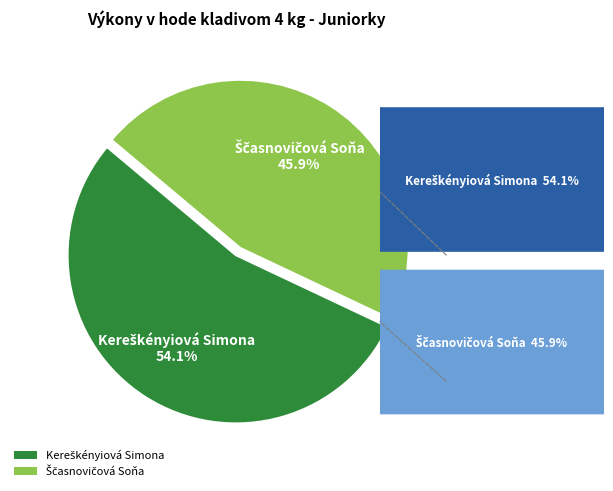

Does any single category account for the majority?

Yes